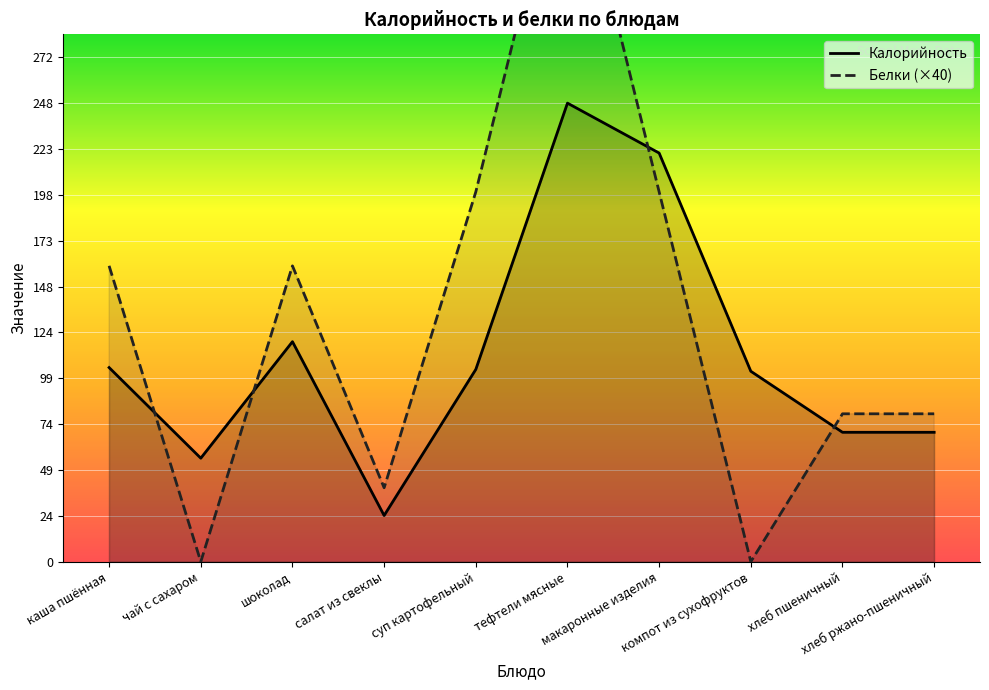

What is the lowest value of the Калорийность series?

25